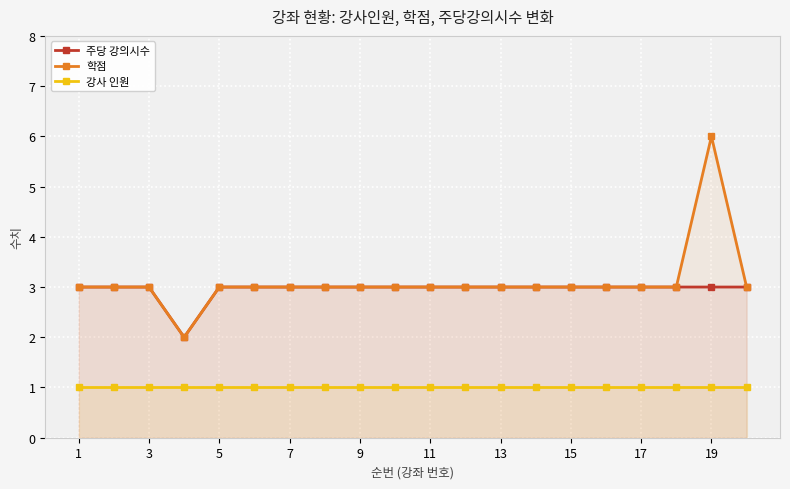

Which series has the largest range (max minus min)?

학점